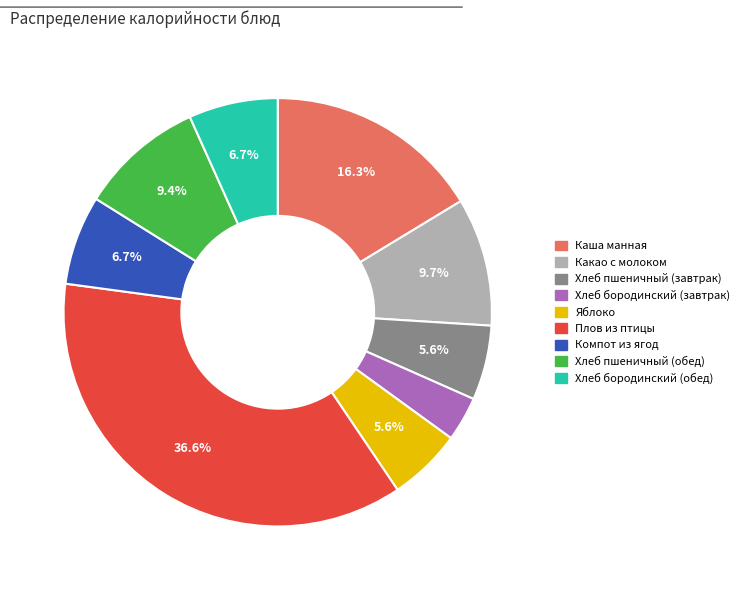

How many segments does this pie chart have?

9